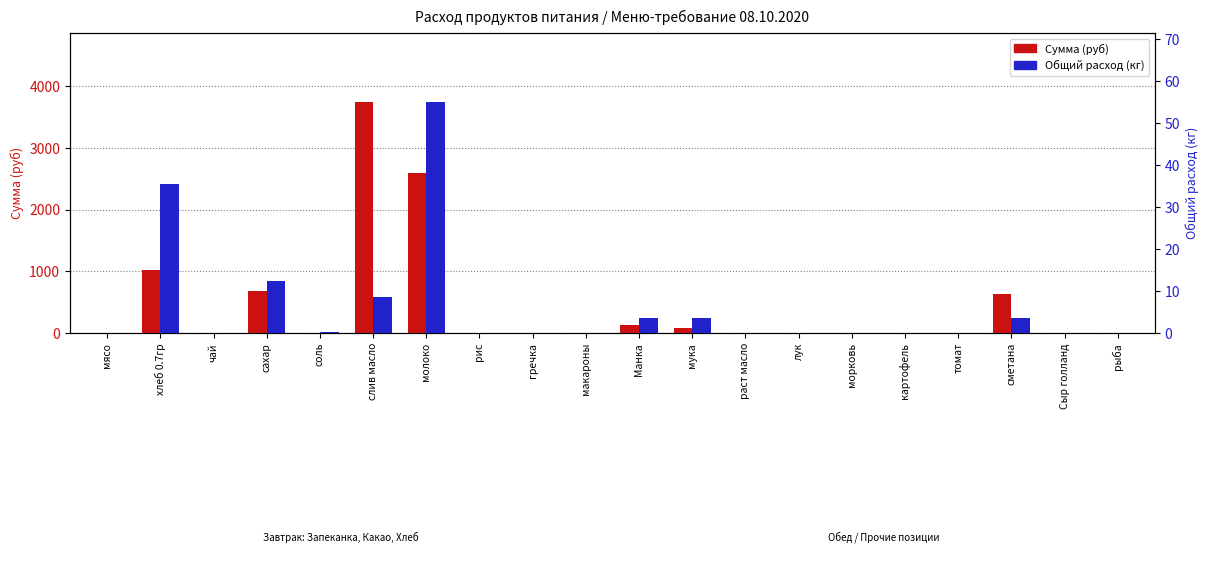

At which category is the sum across all series the highest?

слив масло